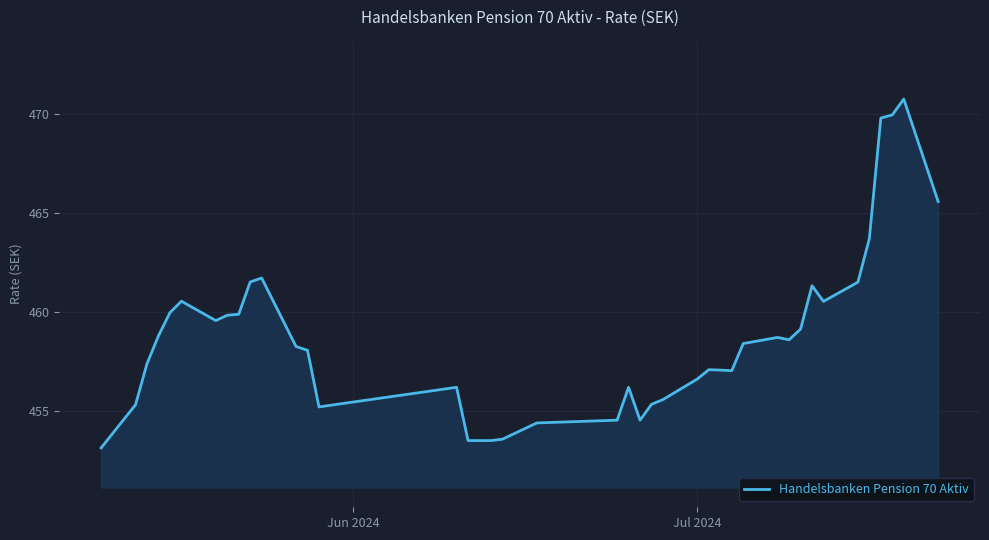

What is the difference between the maximum and minimum values?

17.6